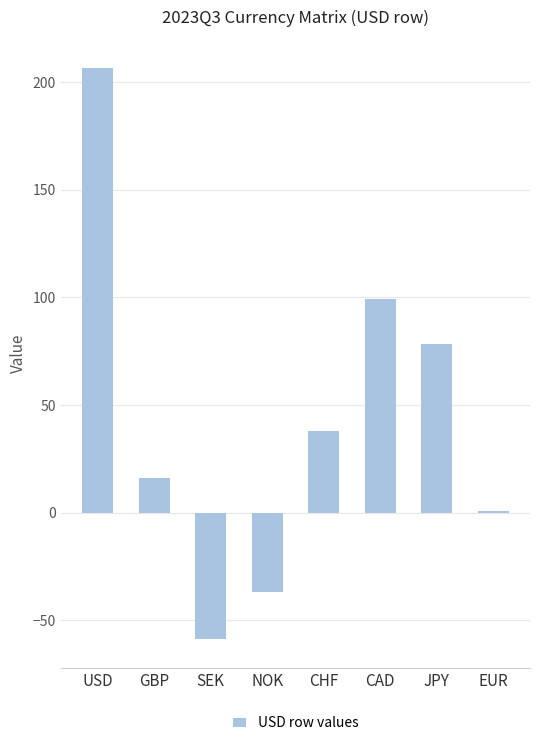

Reading left to right, what are all the values shown in this chart?

USD=206.4	GBP=15.9	SEK=-58.7	NOK=-36.8	CHF=38.1	CAD=99.2	JPY=78.5	EUR=0.6